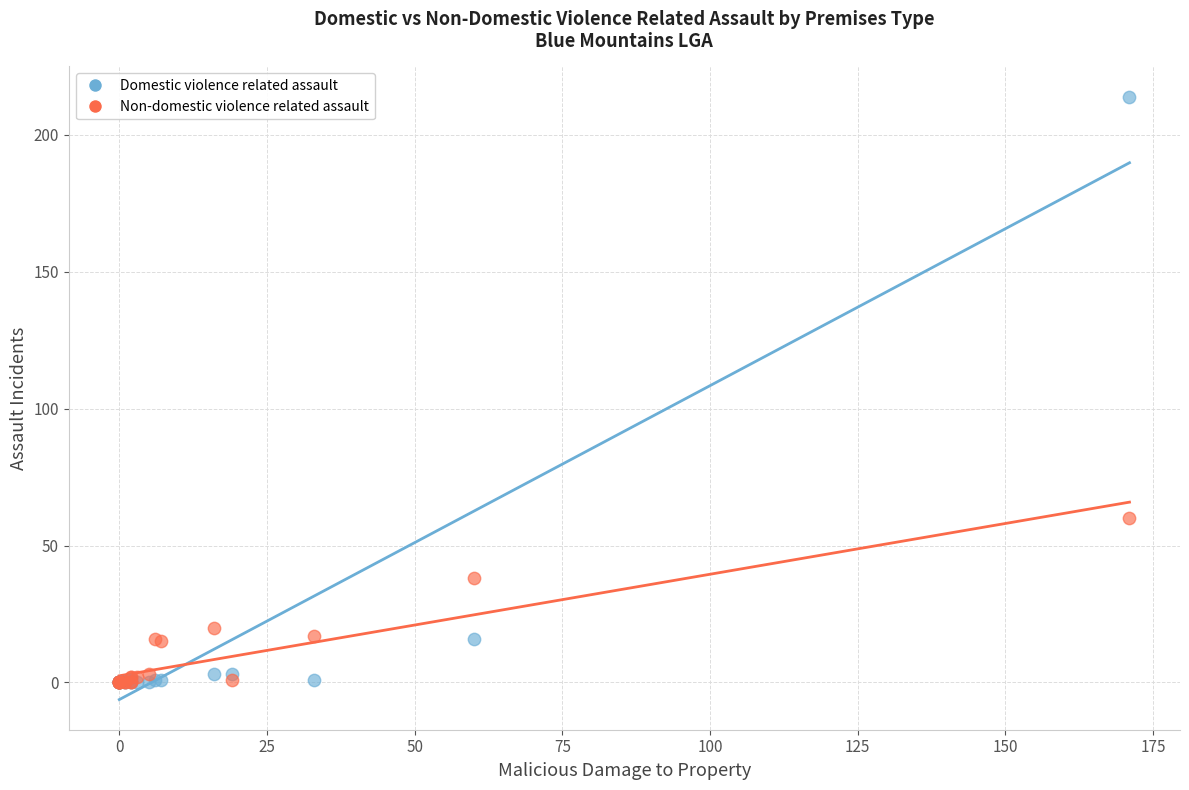

In the Domestic violence related assault series, what Y value is closest to 107?

16